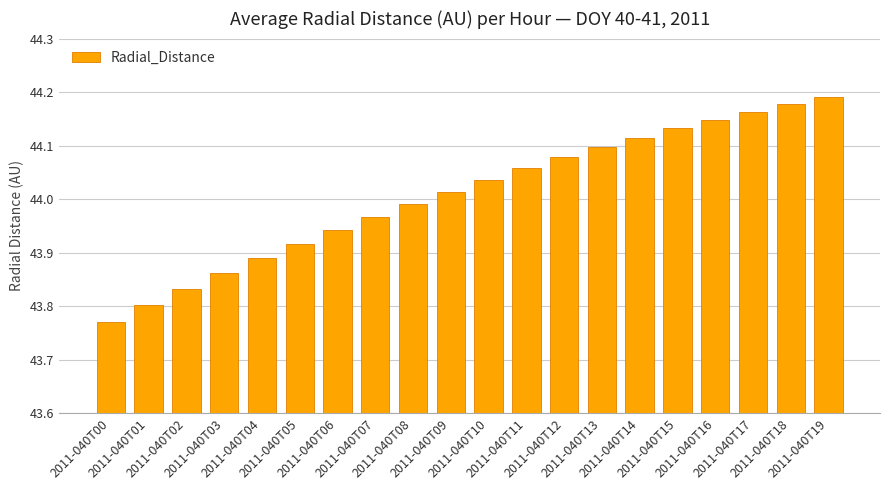

Count the number of values greater than 44.

11